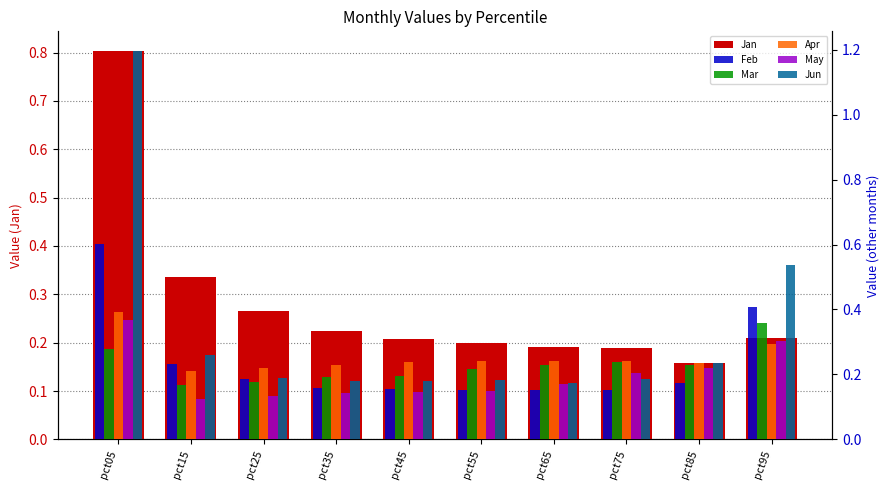

Reading right to left, transcribe all the data shown in this chart.

Jan: 0.2	0.2	0.2	0.2	0.2	0.2	0.2	0.3	0.3	0.8
Feb: 0.4	0.2	0.2	0.2	0.2	0.2	0.2	0.2	0.2	0.6
Mar: 0.4	0.2	0.2	0.2	0.2	0.2	0.2	0.2	0.2	0.3
Apr: 0.3	0.2	0.2	0.2	0.2	0.2	0.2	0.2	0.2	0.4
May: 0.3	0.2	0.2	0.2	0.1	0.1	0.1	0.1	0.1	0.4
Jun: 0.5	0.2	0.2	0.2	0.2	0.2	0.2	0.2	0.3	1.2